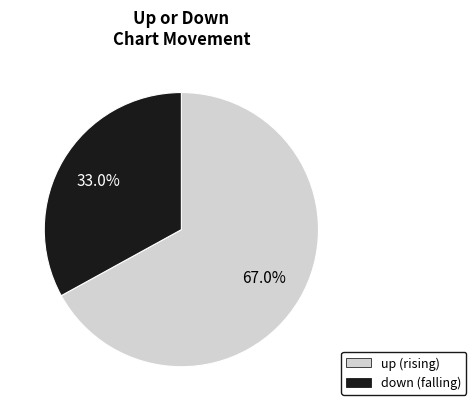

Does any single category account for the majority?

Yes